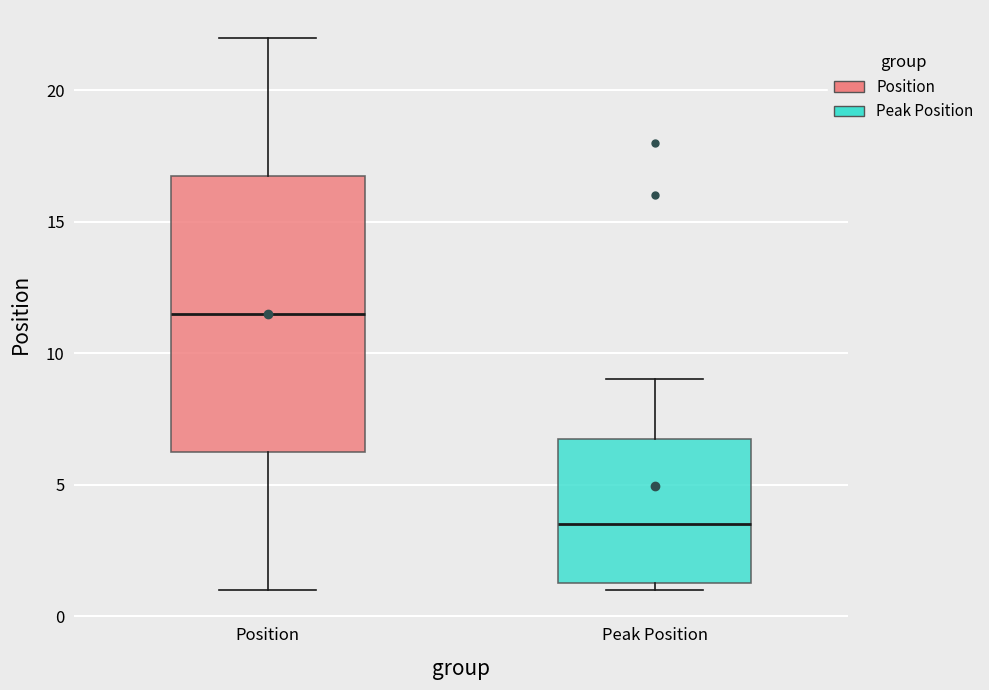

Where is the upper edge of the box for Peak Position on the y-axis? The values are not printed on the chart, so give them approximately, as read against the axis.

7.0